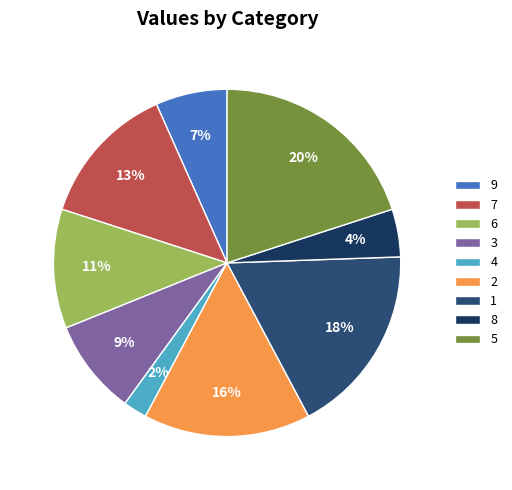

Count the number of slices in the pie.

9